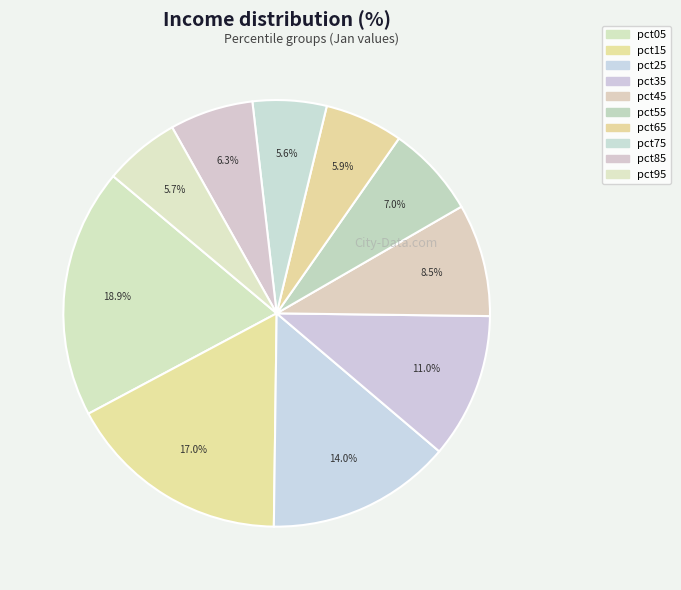

Rank the categories by value from lowest to highest.

pct75, pct95, pct65, pct85, pct55, pct45, pct35, pct25, pct15, pct05